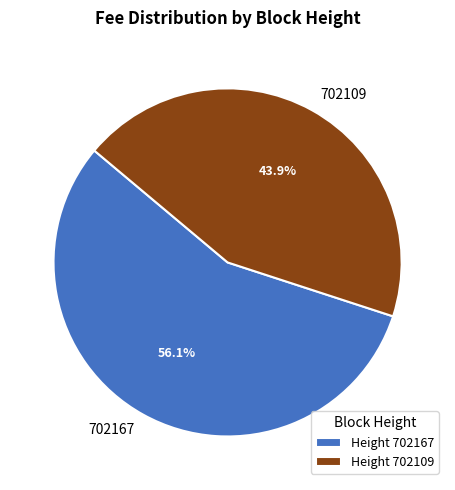

To the nearest percent, what is the difference between the largest and smallest slice percentages?

12%